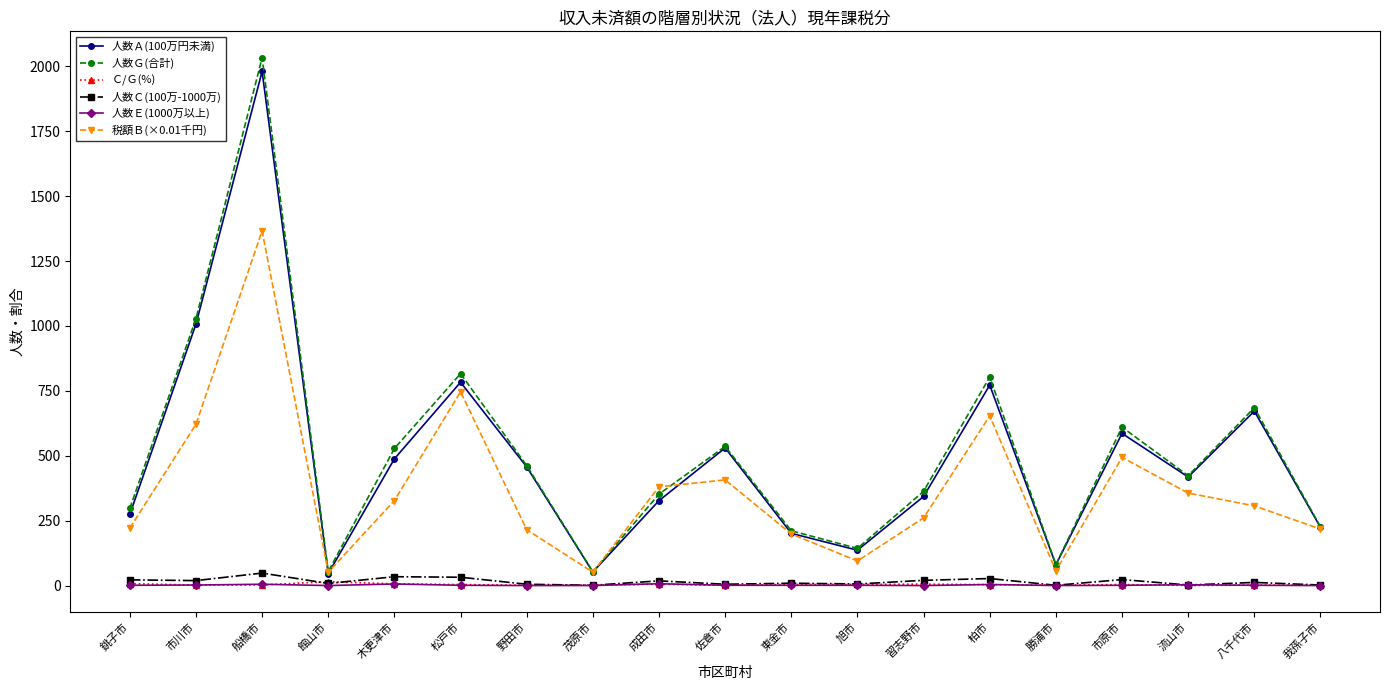

Which series has the widest spread of values?

人数Ｇ(合計)